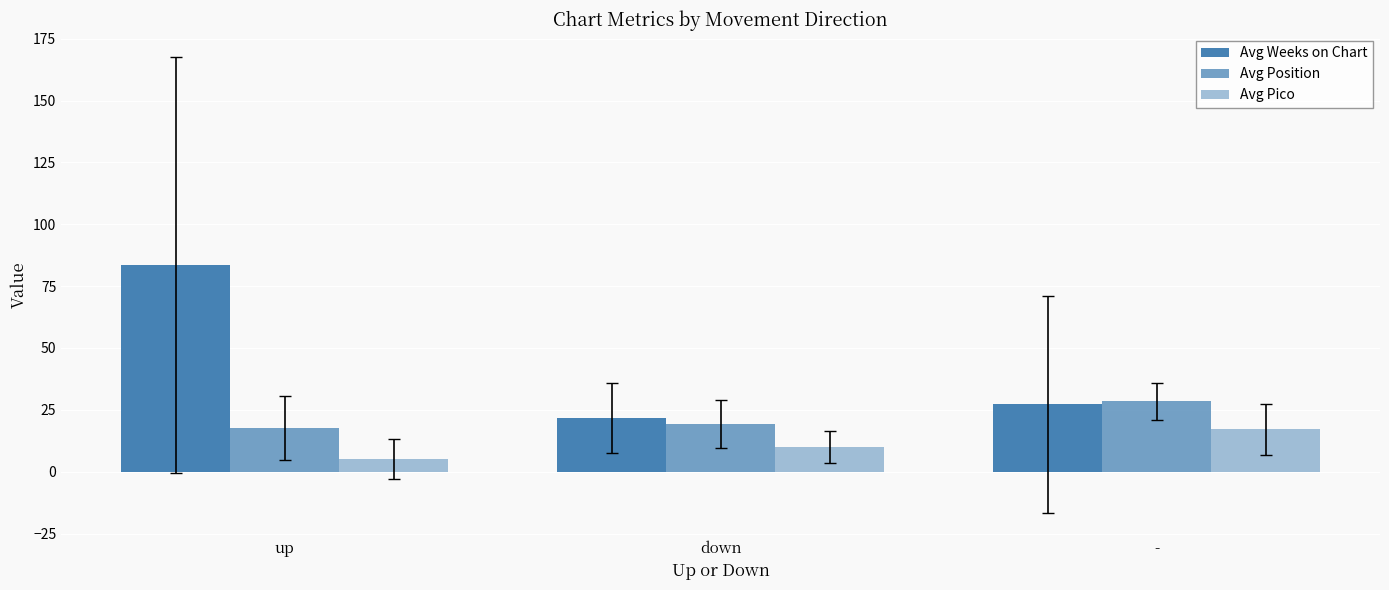

What is the average value of the Avg Weeks on Chart series?

44.2